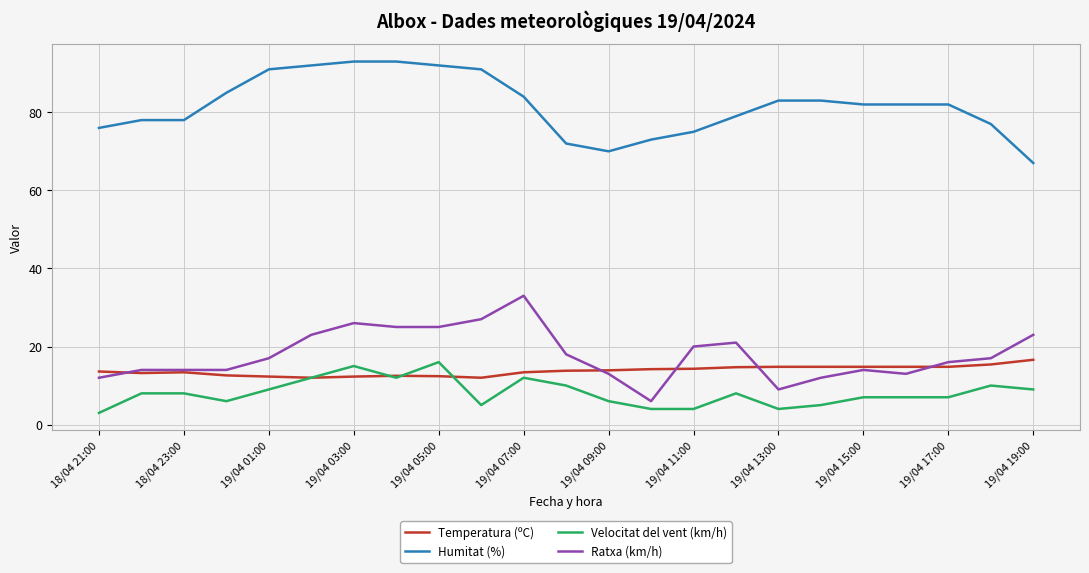

Which series has the largest total across all categories?

Humitat (%)